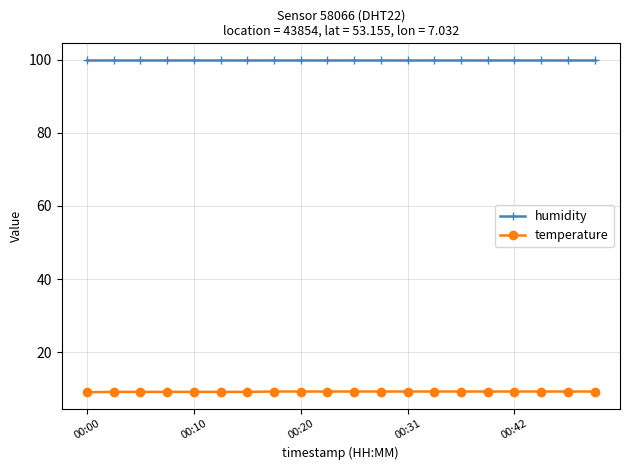

How many lines are shown in the chart?

2